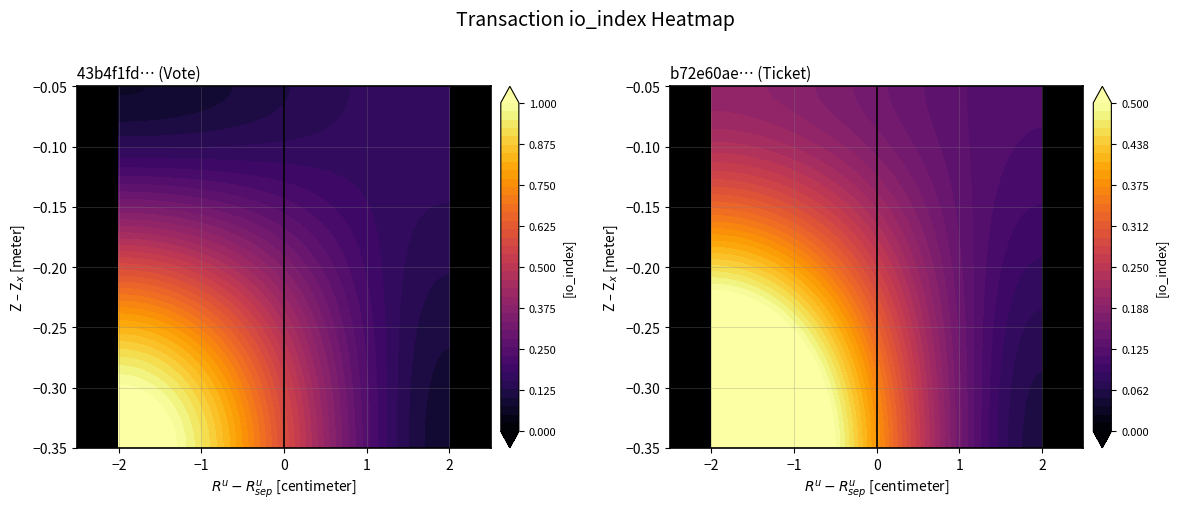

What is the total value across all series at -1?

1